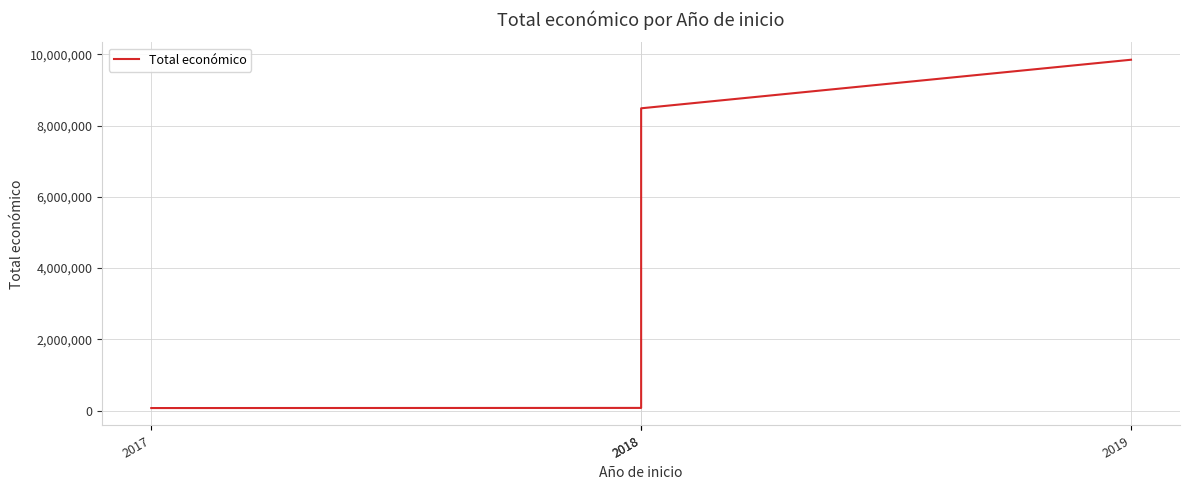

List the labels in order of value, largest first.

2019, 2018, 2018, 2017